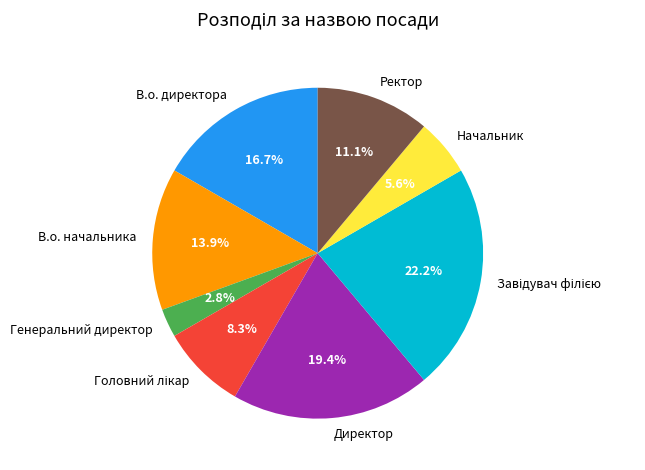

To the nearest percent, what is the difference between the largest and smallest slice percentages?

19%